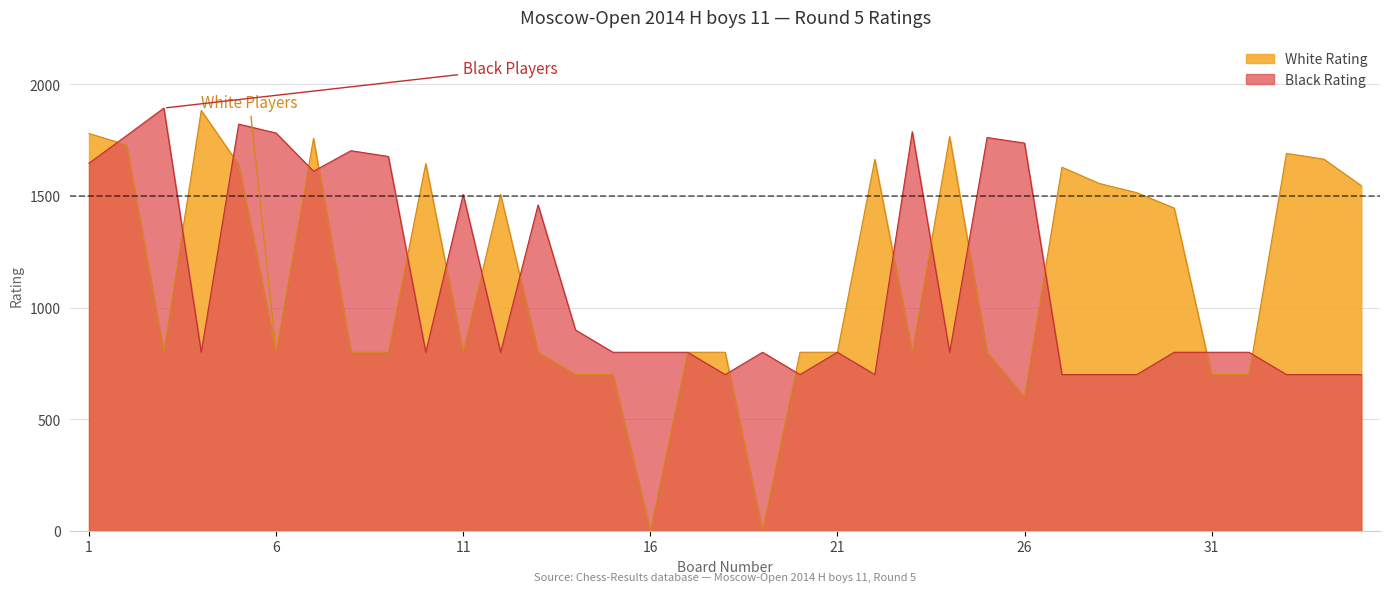

At which label is Black Rating closest to 1297?

13